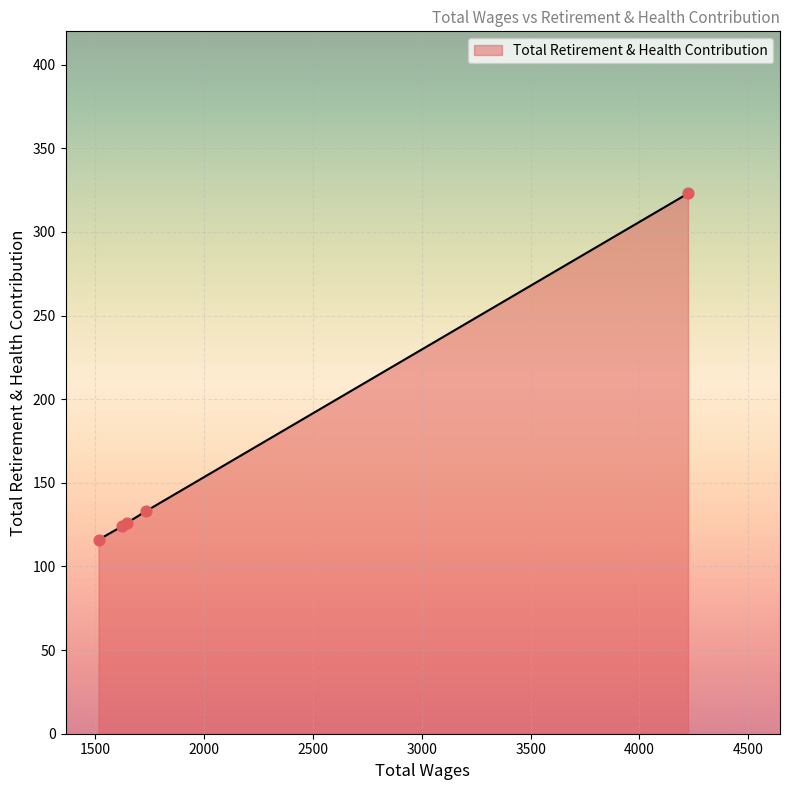

What is the maximum value shown in the chart?

323